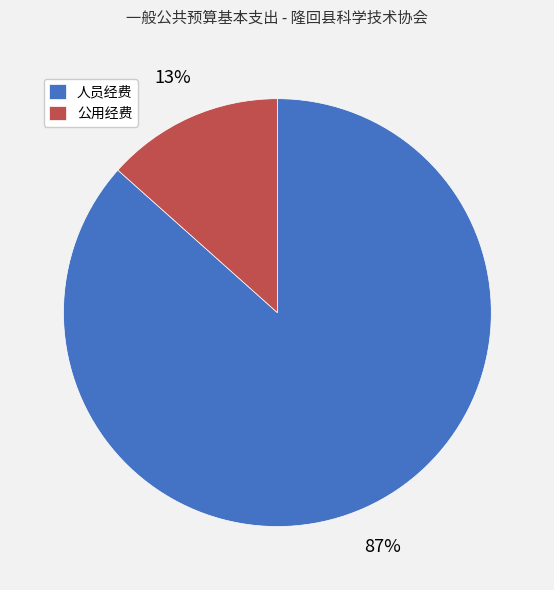

Is the sum of 人员经费 and 公用经费 greater than half?

Yes